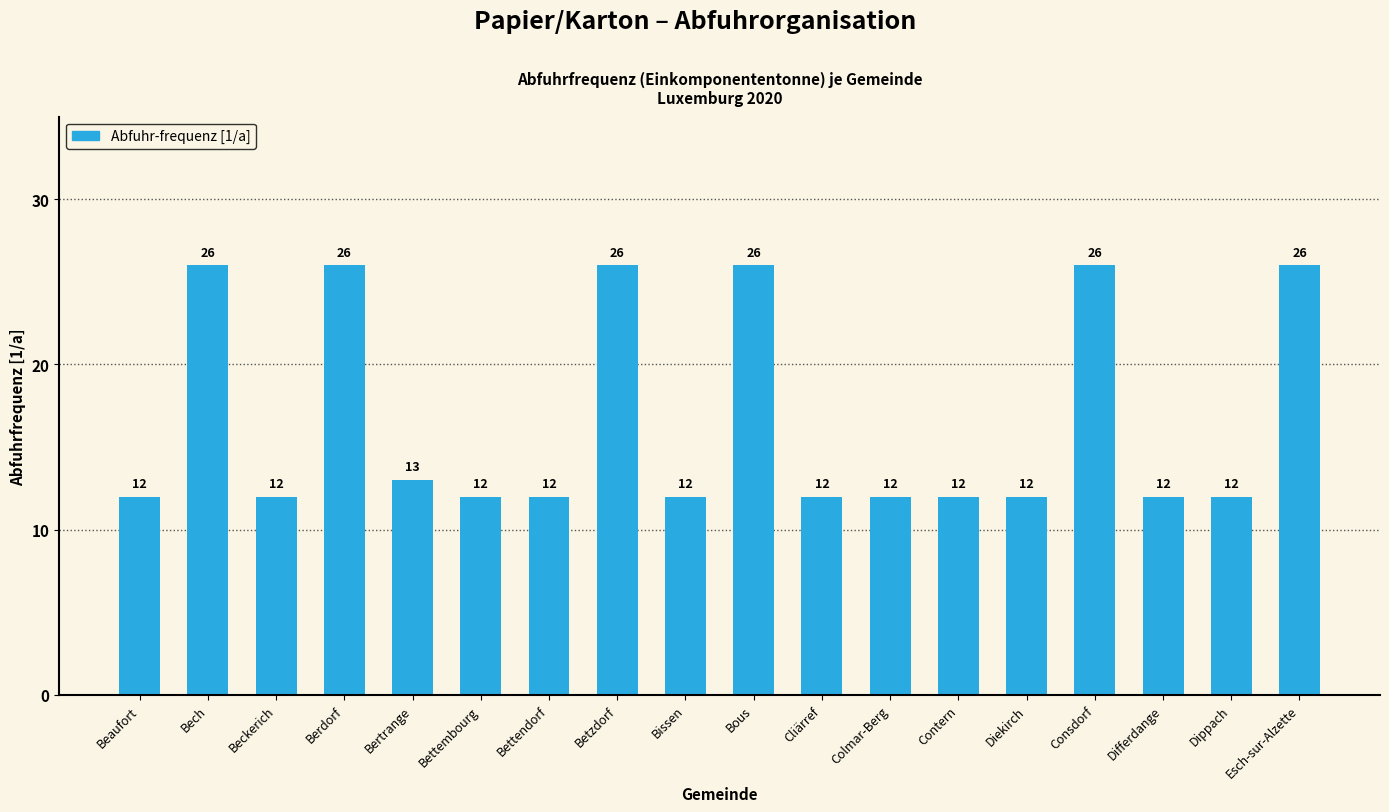

What is the greatest value displayed?

26